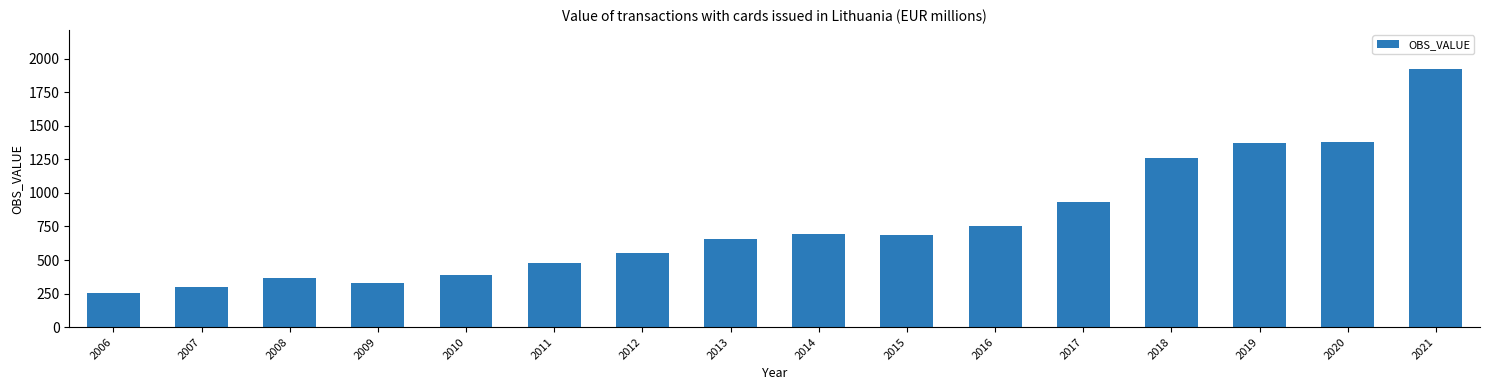

What is the approximate value at 2006?

251.9